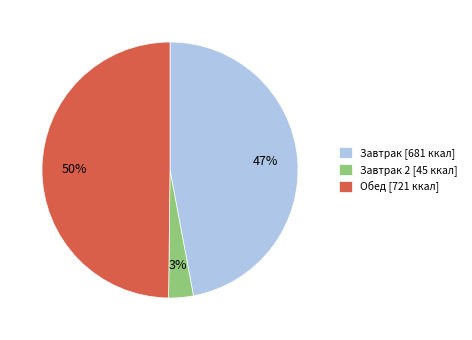

True or false: Завтрак 2 [45 ккал] accounts for 3% of the total.

True